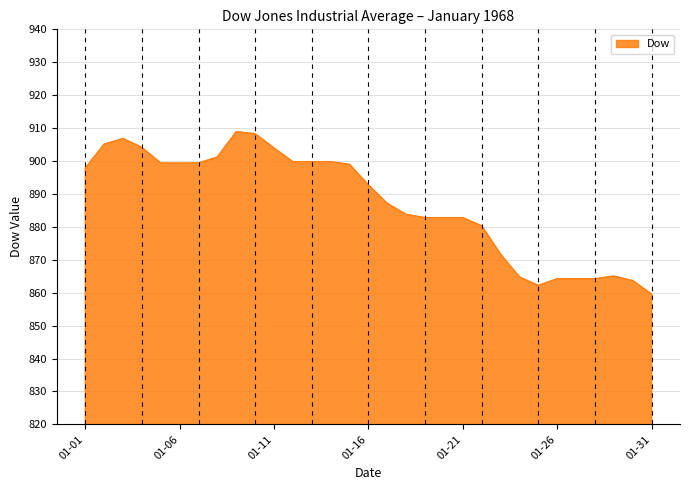

How many lines are shown in the chart?

1